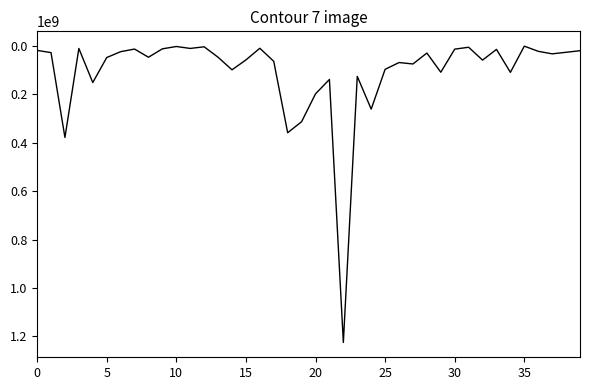

What is the greatest value displayed?

1224682000